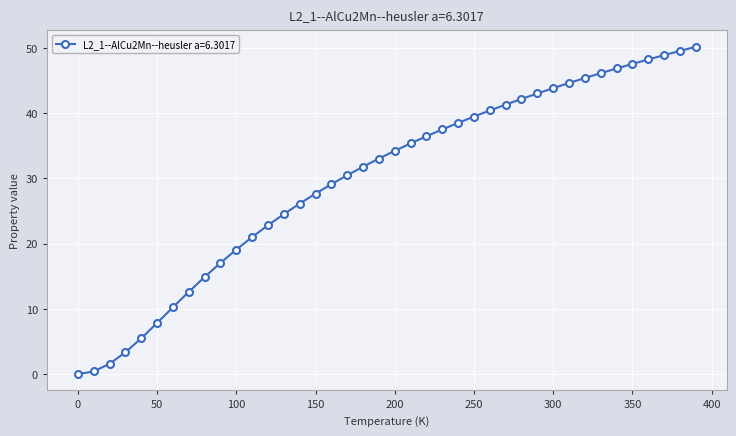

What is the maximum value shown in the chart?

50.2